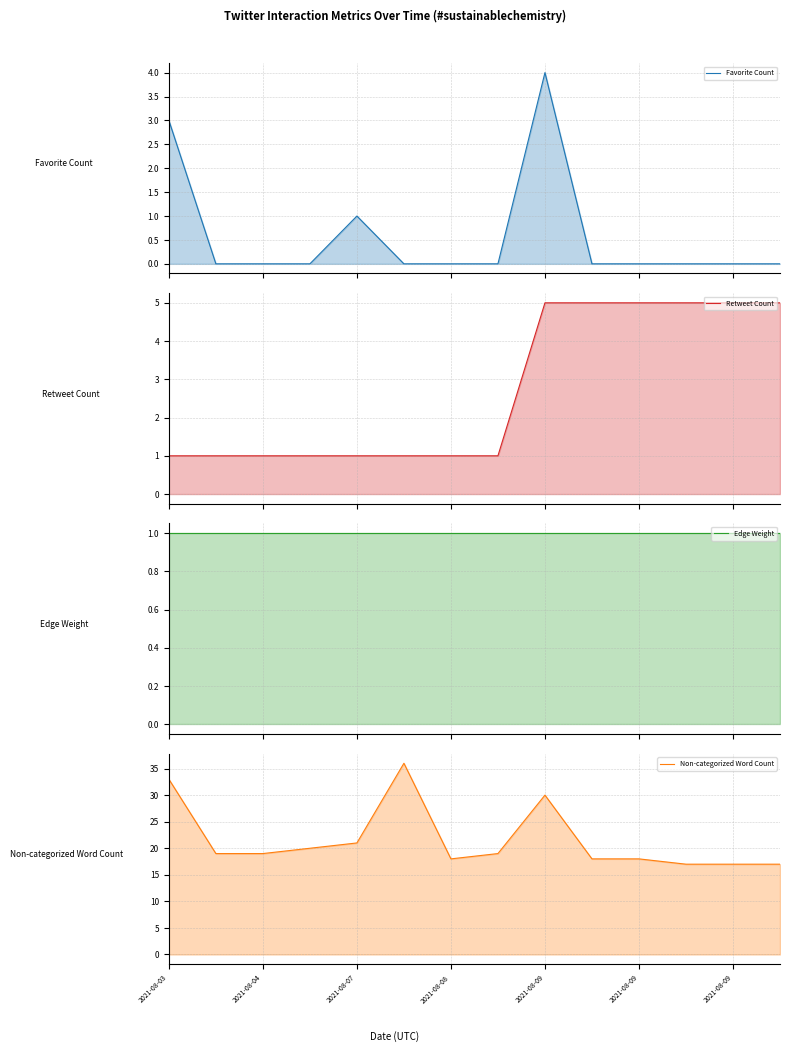

True or false: Favorite Count and Non-categorized Word Count intersect in this chart.

False